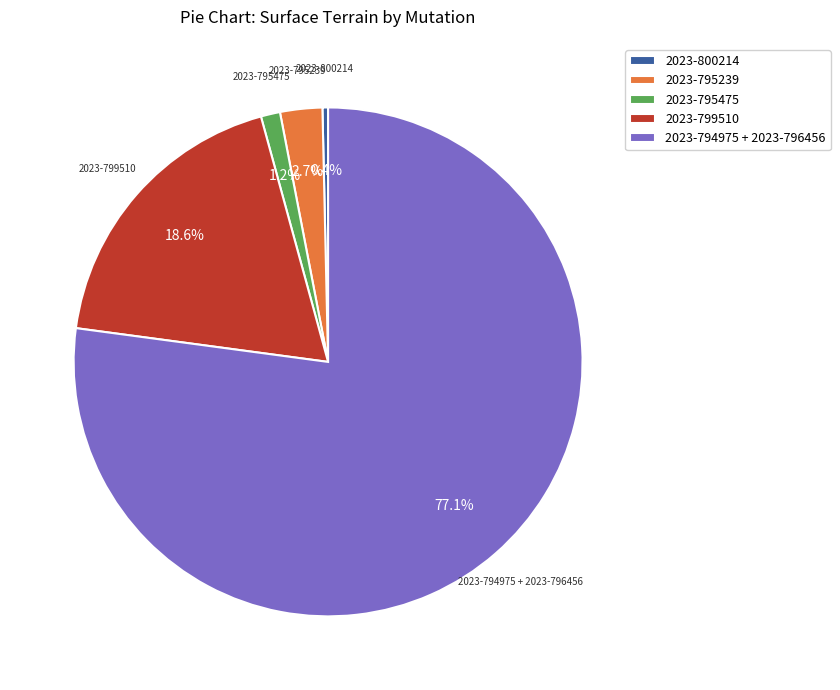

Between 2023-794975 + 2023-796456 and 2023-799510, which is larger?

2023-794975 + 2023-796456